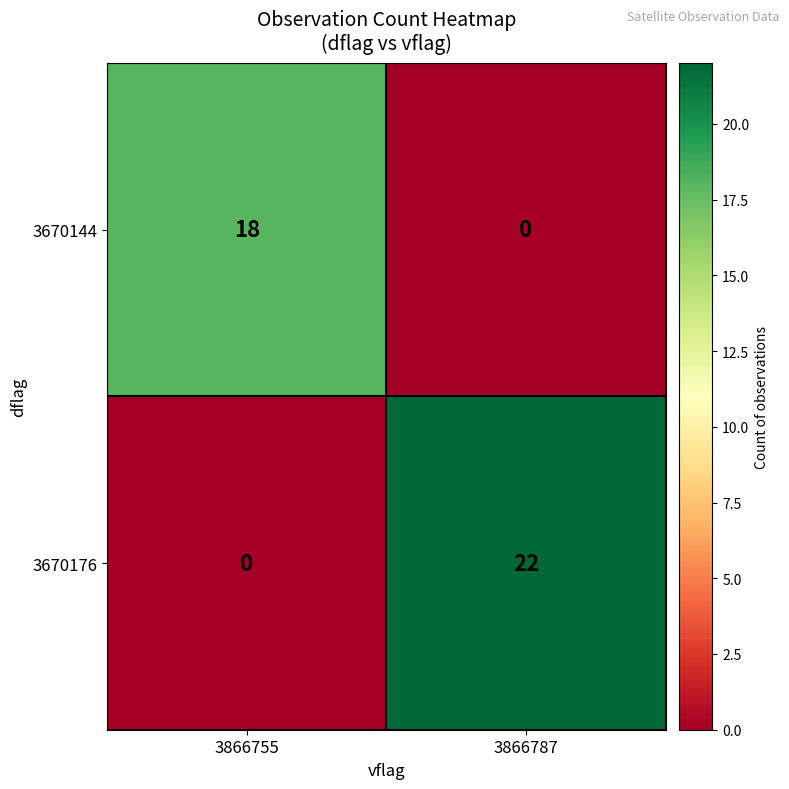

Between 3866755 and 3866787, which series saw the biggest shift?

3670176